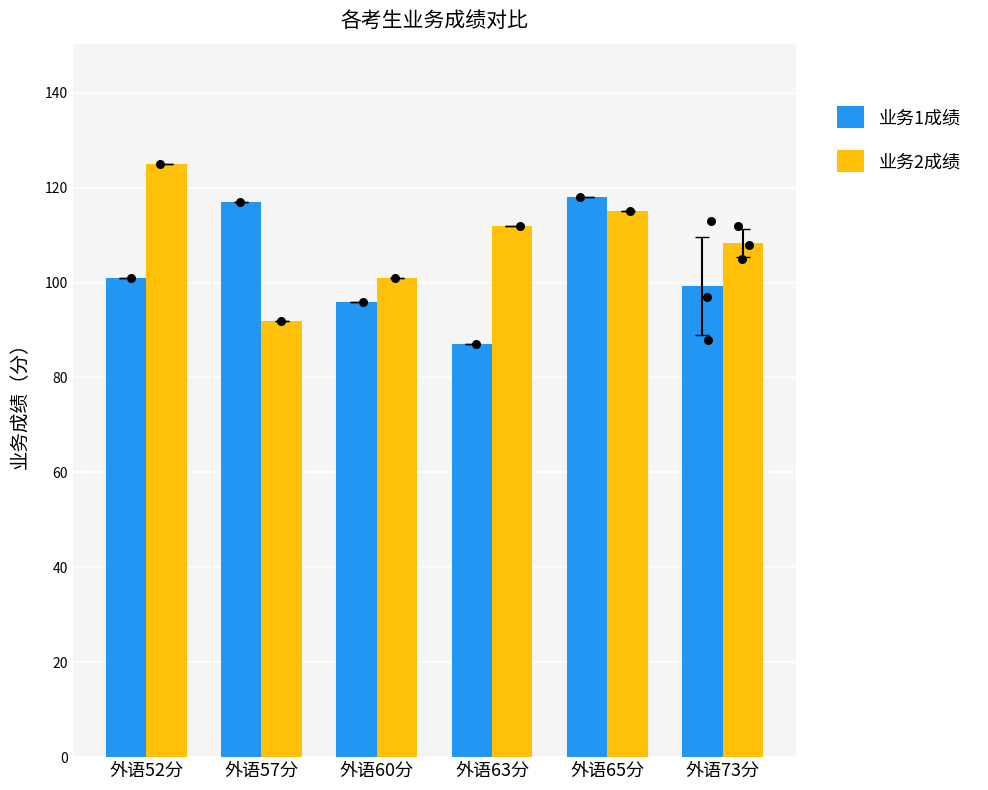

At how many categories does at least one series exceed 106?

5